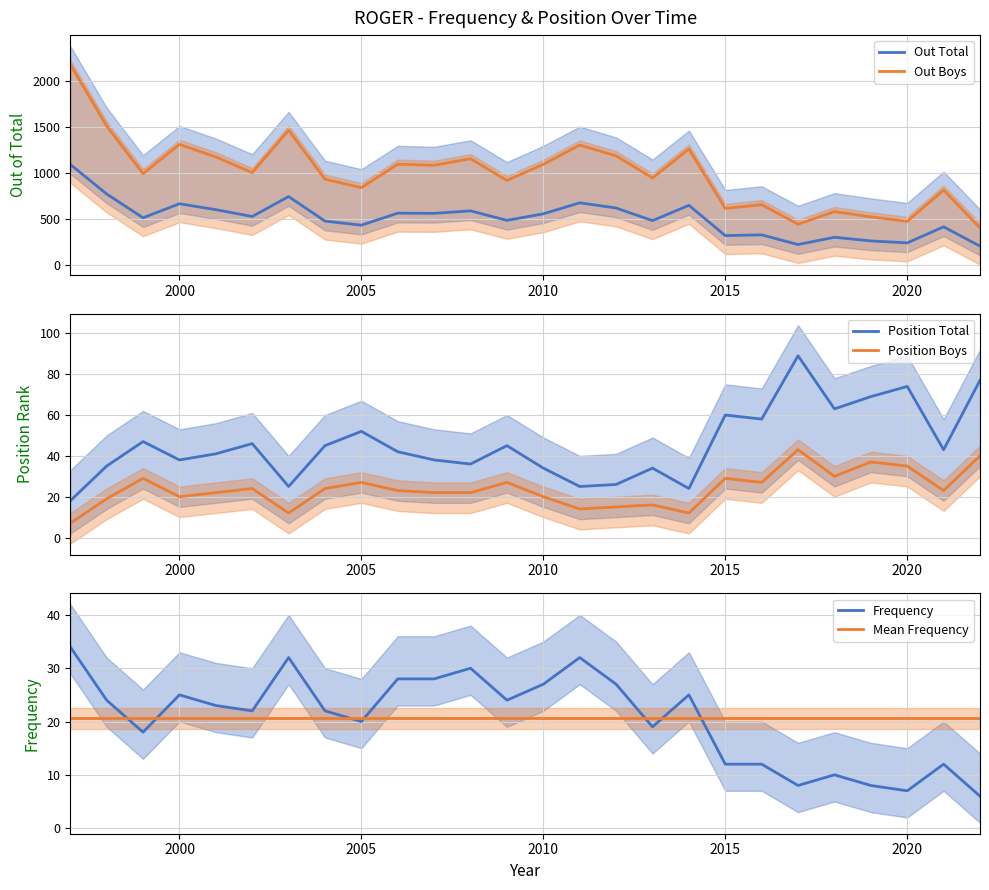

Rank the series by their maximum value, from highest to lowest.

Out Boys, Out Total, Position Total, Position Boys, Frequency, Mean Frequency